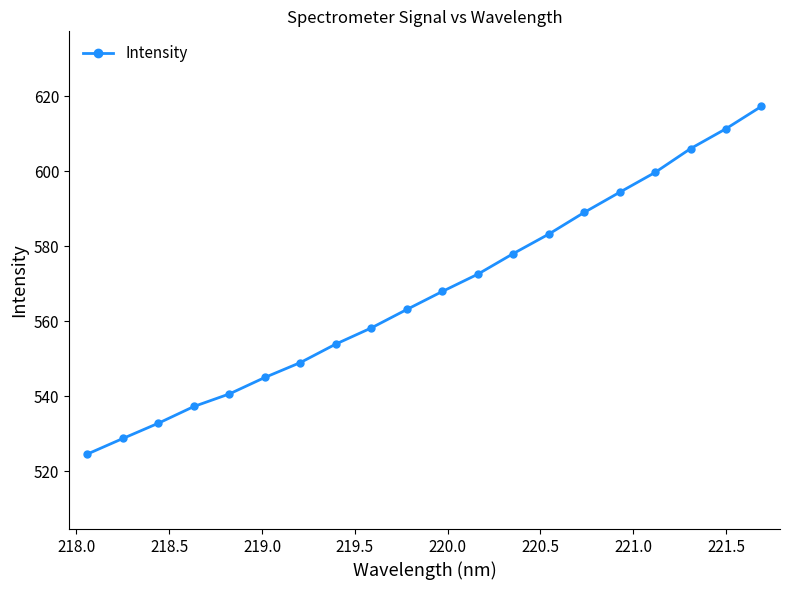

What is the difference between the maximum and minimum values?

92.7